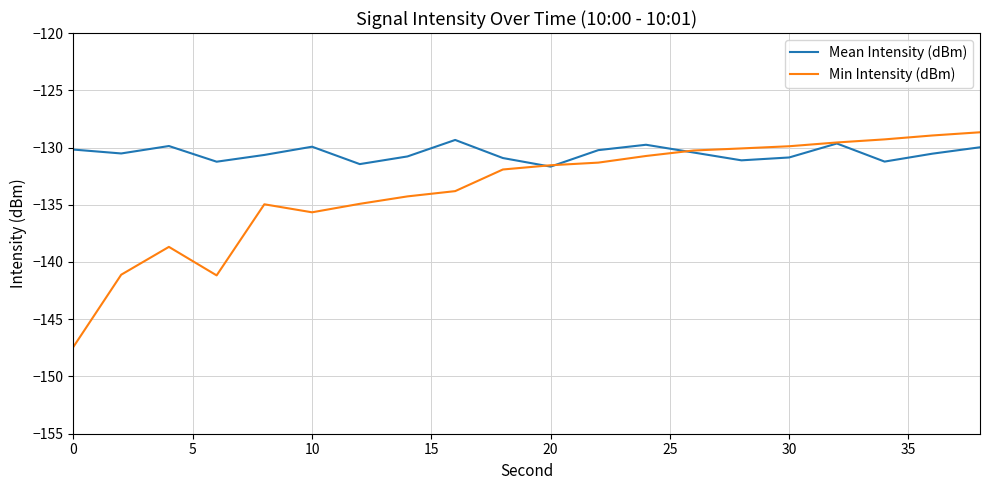

What is the lowest value of the Mean Intensity (dBm) series?

-131.7